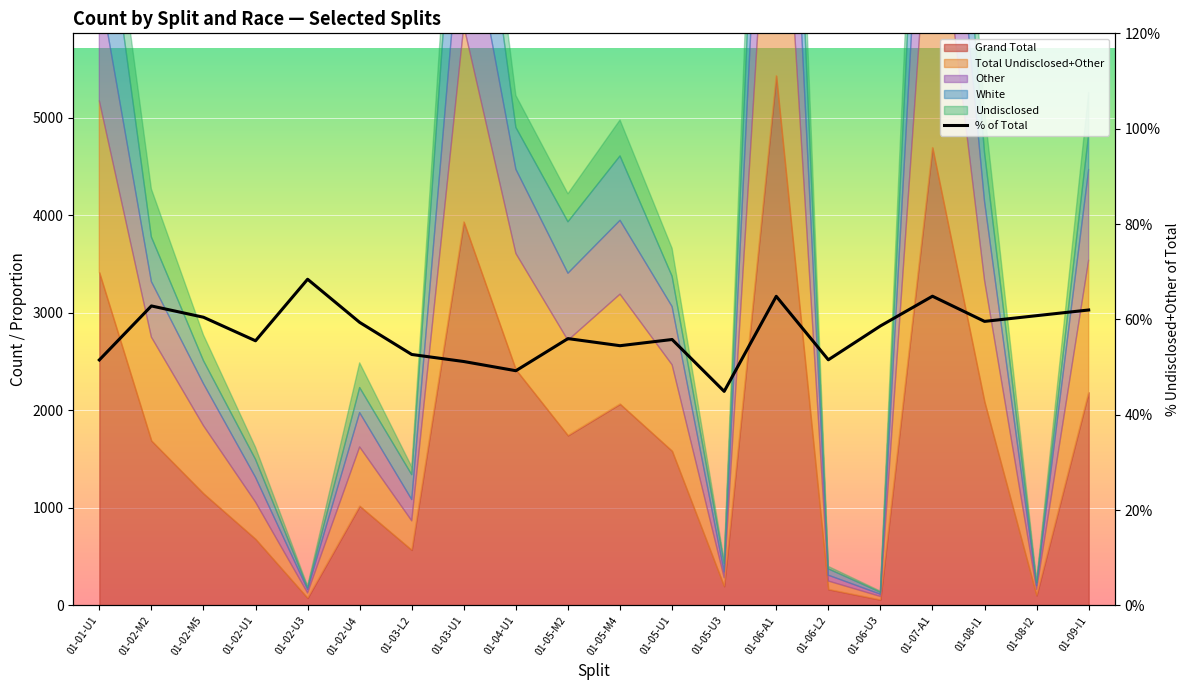

Where is the first local maximum?

01-02-M2